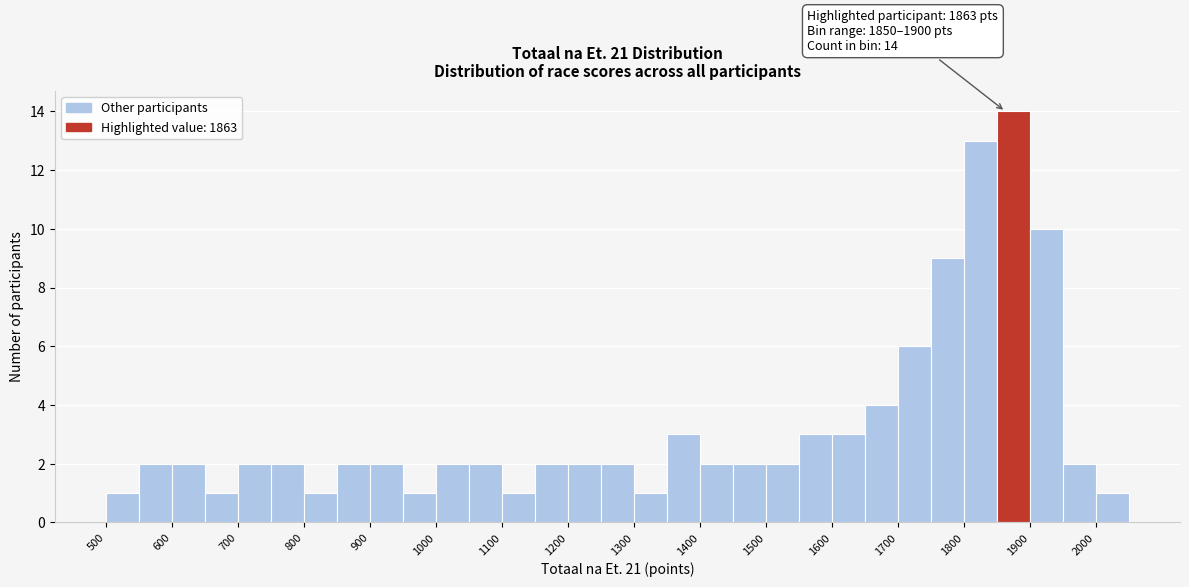

Which range on the x-axis has the tallest bar?

1850 to 1900